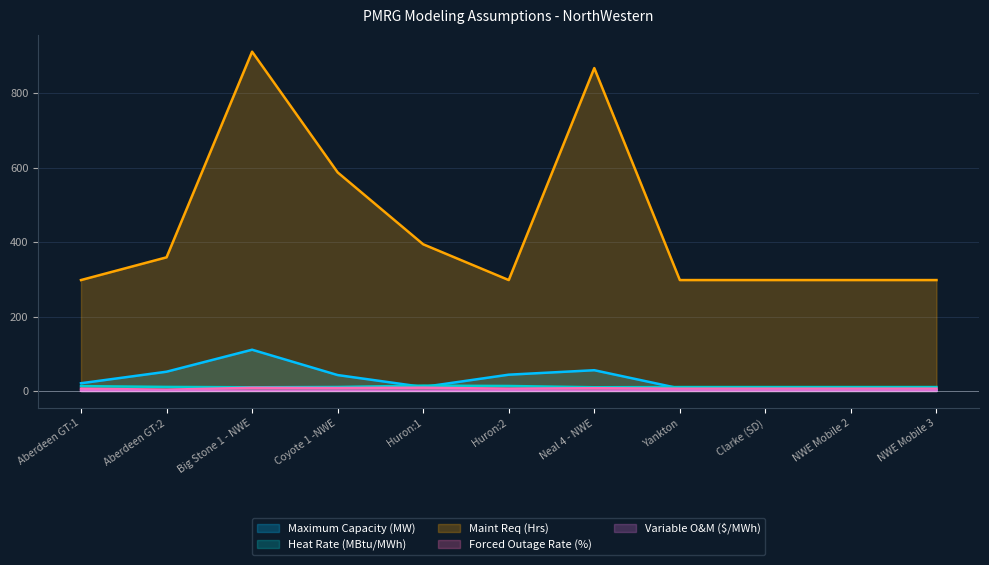

How many interior local valleys does the Heat Rate (MBtu/MWh) series have?

2